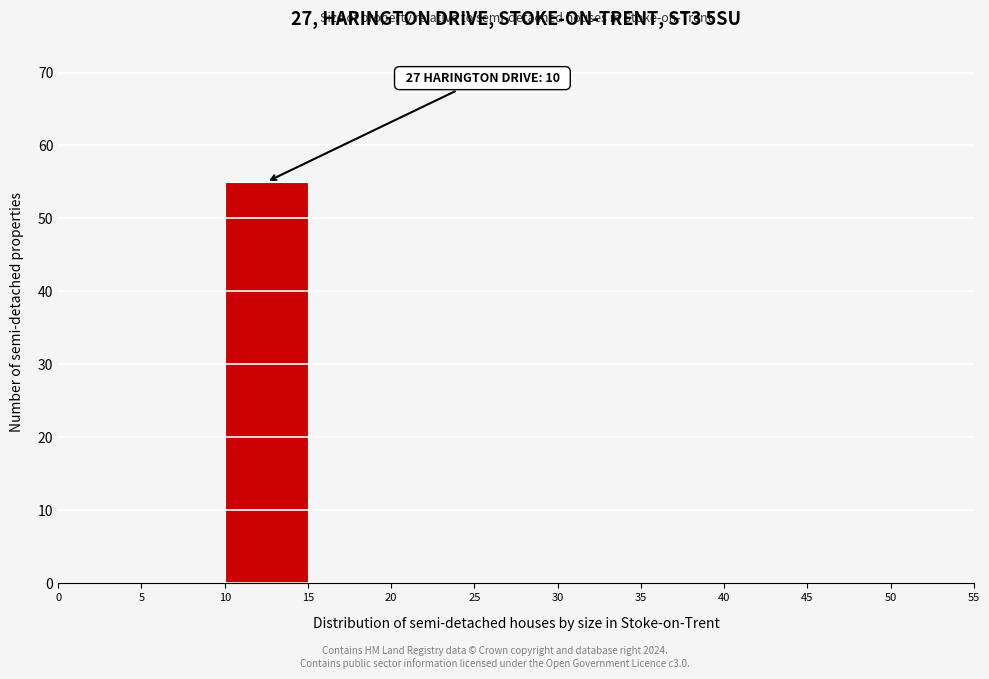

Which range on the x-axis has the tallest bar?

10 to 15